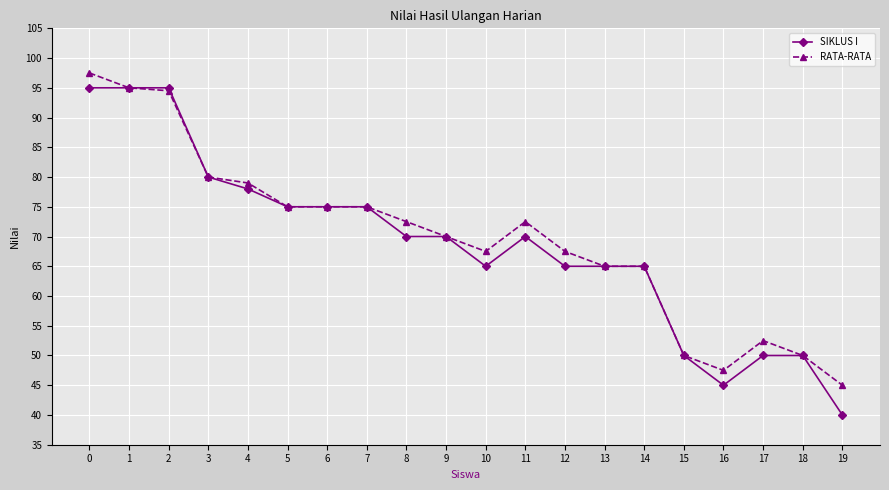

What is the smallest value displayed?

40.0